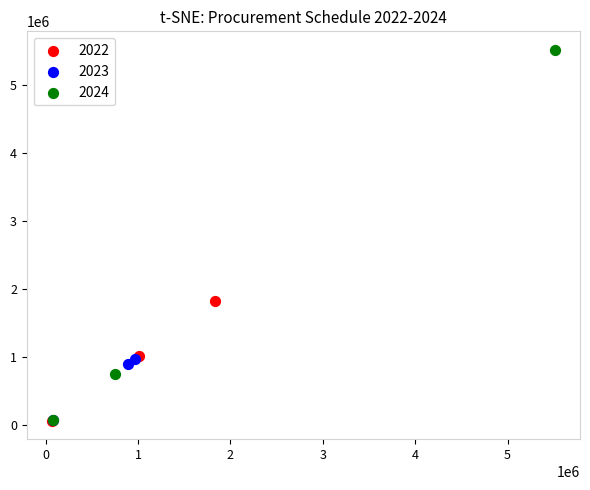

Which series reaches the maximum Y coordinate?

2024